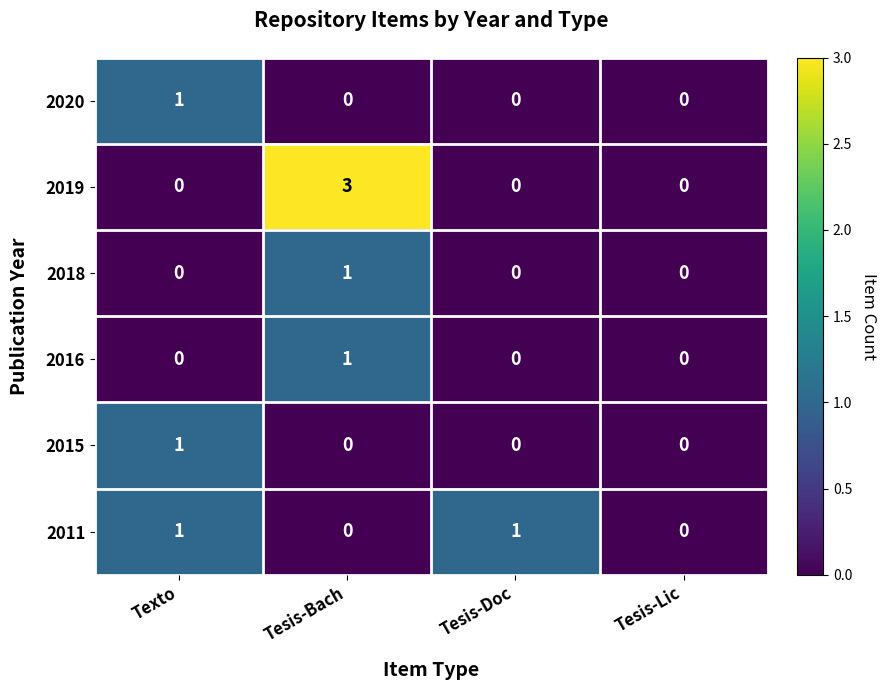

Which series has the largest total across all categories?

2019